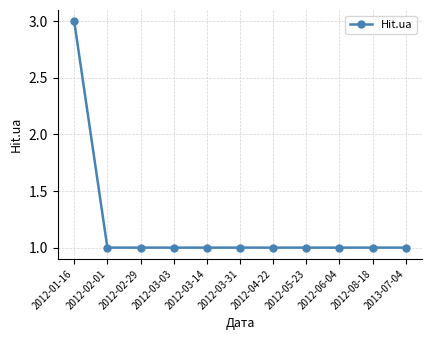

Read the value at 2012-03-31.

1